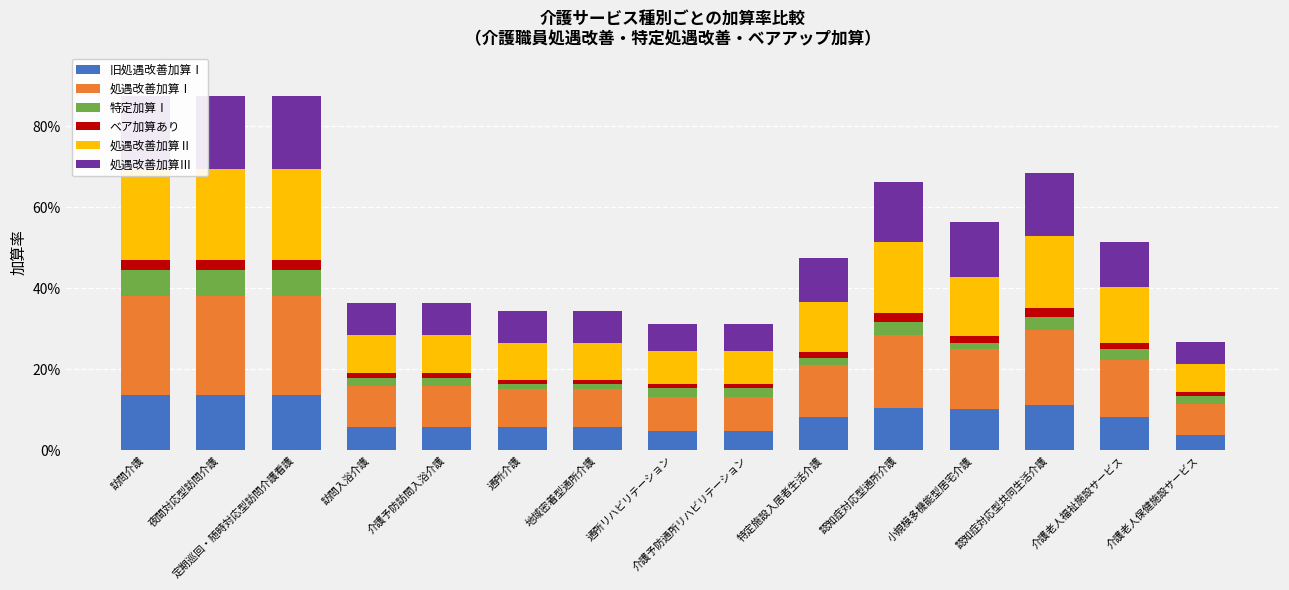

Reading right to left, list all the values displayed in this chart.

旧処遇改善加算Ⅰ: 0.0	0.1	0.1	0.1	0.1	0.1	0.0	0.0	0.1	0.1	0.1	0.1	0.1	0.1	0.1
処遇改善加算Ⅰ: 0.1	0.1	0.2	0.1	0.2	0.1	0.1	0.1	0.1	0.1	0.1	0.1	0.2	0.2	0.2
特定加算Ⅰ: 0.0	0.0	0.0	0.0	0.0	0.0	0.0	0.0	0.0	0.0	0.0	0.0	0.1	0.1	0.1
ベア加算あり: 0.0	0.0	0.0	0.0	0.0	0.0	0.0	0.0	0.0	0.0	0.0	0.0	0.0	0.0	0.0
処遇改善加算Ⅱ: 0.1	0.1	0.2	0.1	0.2	0.1	0.1	0.1	0.1	0.1	0.1	0.1	0.2	0.2	0.2
処遇改善加算Ⅲ: 0.1	0.1	0.2	0.1	0.2	0.1	0.1	0.1	0.1	0.1	0.1	0.1	0.2	0.2	0.2